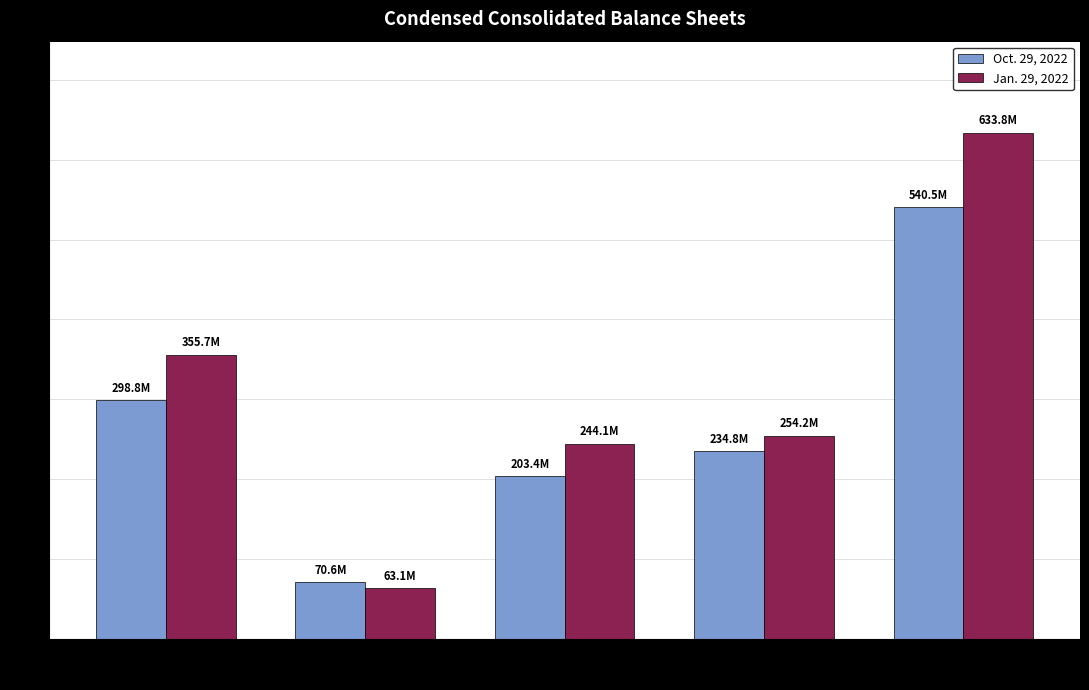

What is the smallest value displayed?

63083000